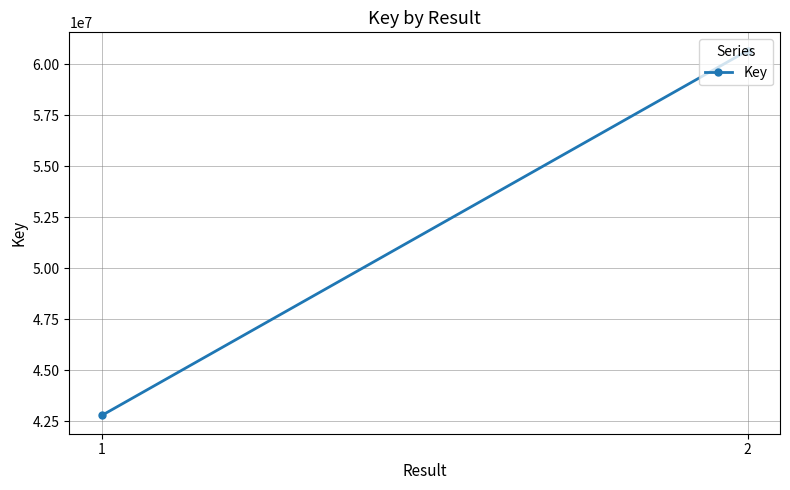

What is the sum of all values?

103458598